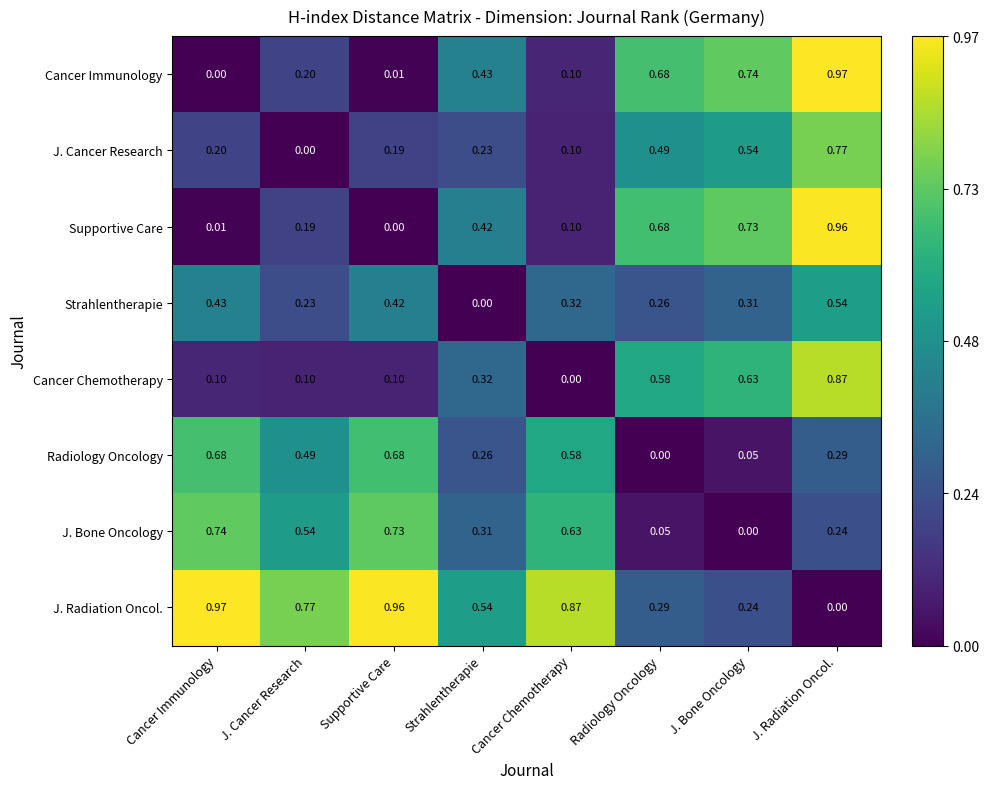

Rank the series at Supportive Care from highest to lowest value.

J. Radiation Oncol., J. Bone Oncology, Radiology Oncology, Strahlentherapie, J. Cancer Research, Cancer Chemotherapy, Cancer Immunology, Supportive Care